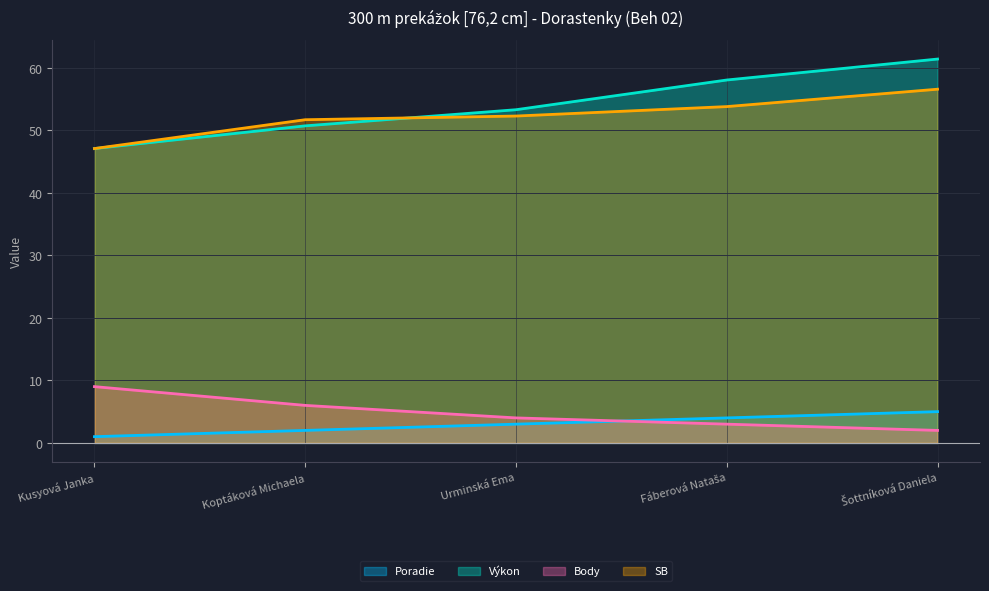

Count the number of data series in this chart.

4